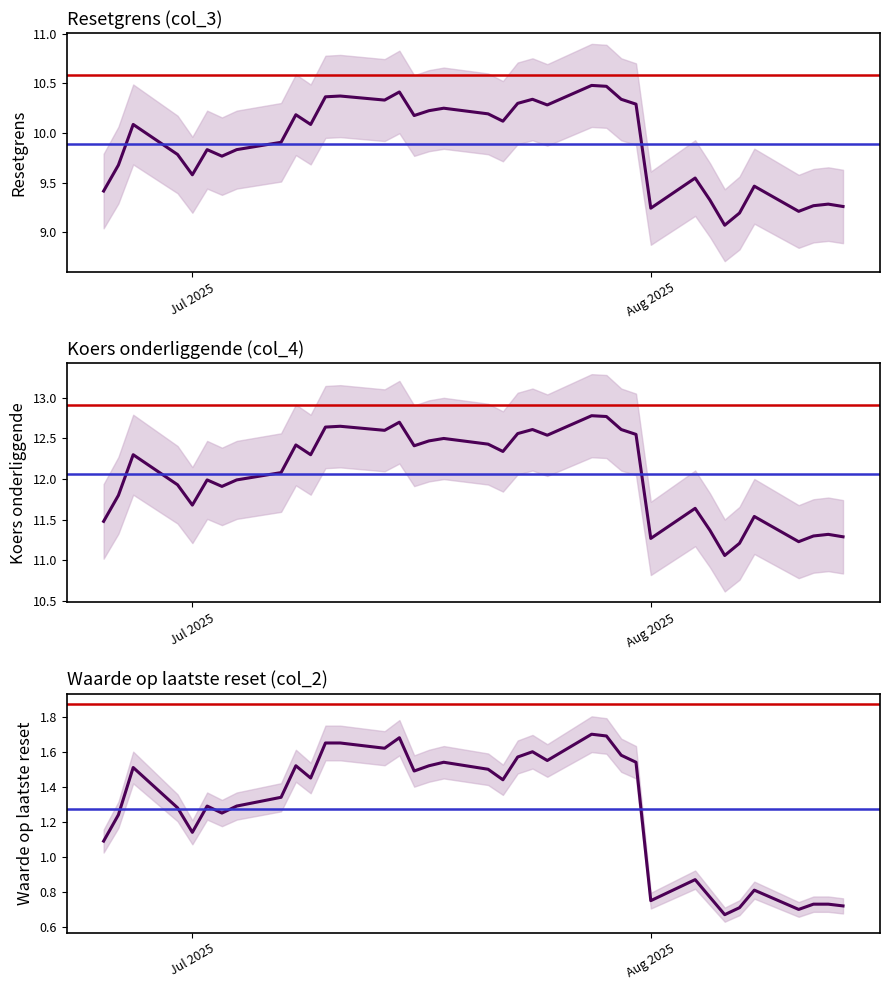

Is it true that Waarde op laatste reset (col_2) equals 2.7 at 22?

False